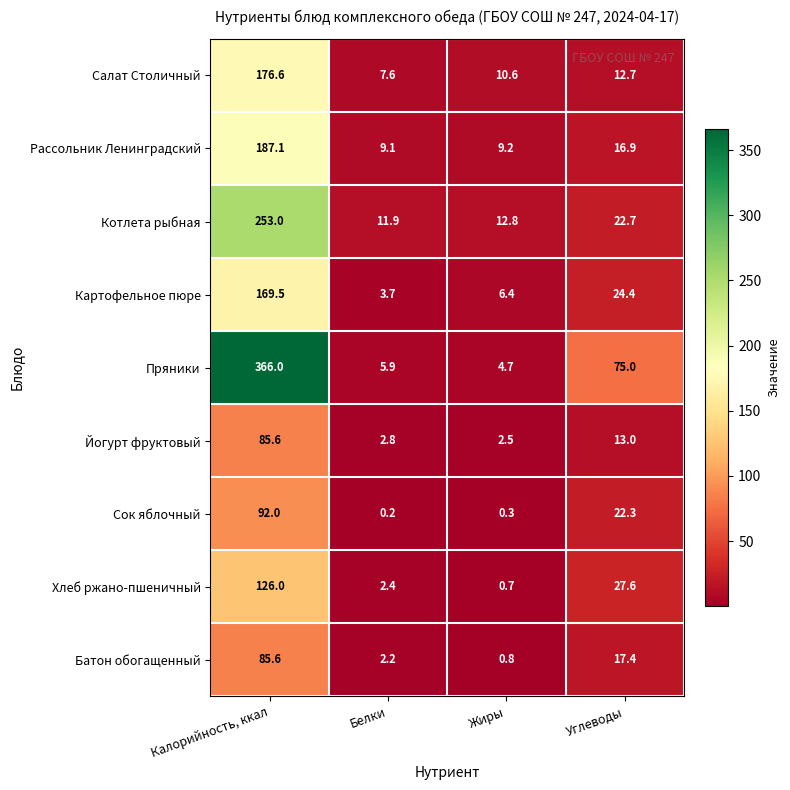

What is the total value across all series at Жиры?

48.0